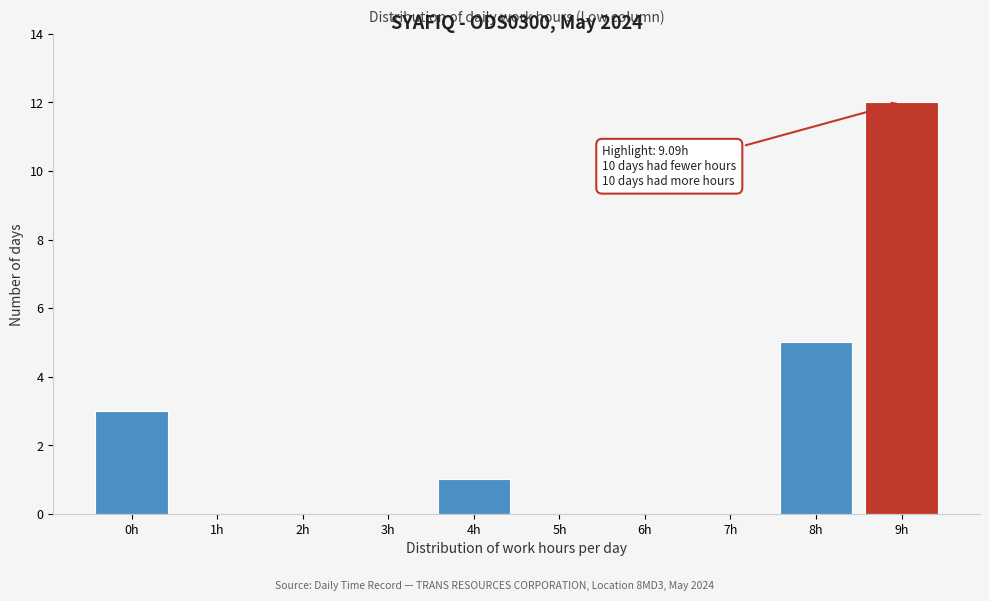

Reading left to right, what are all the values shown in this chart?

0h=3	1h=0	2h=0	3h=0	4h=1	5h=0	6h=0	7h=0	8h=5	9h=12